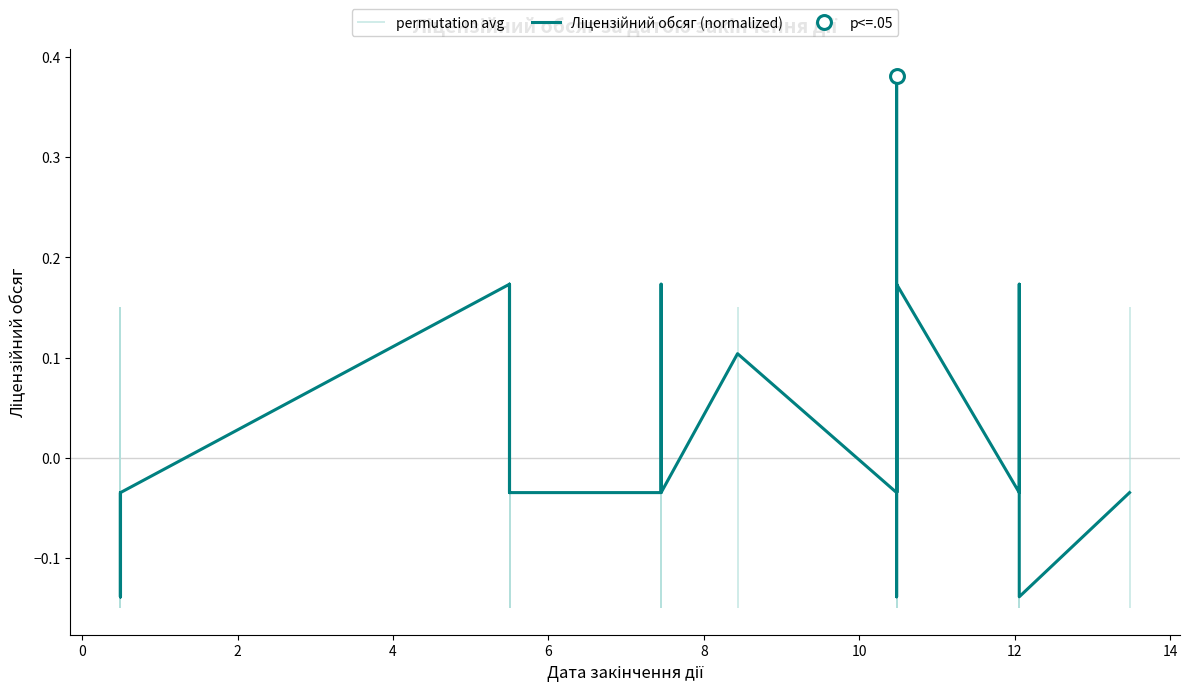

How many lines are shown in the chart?

1